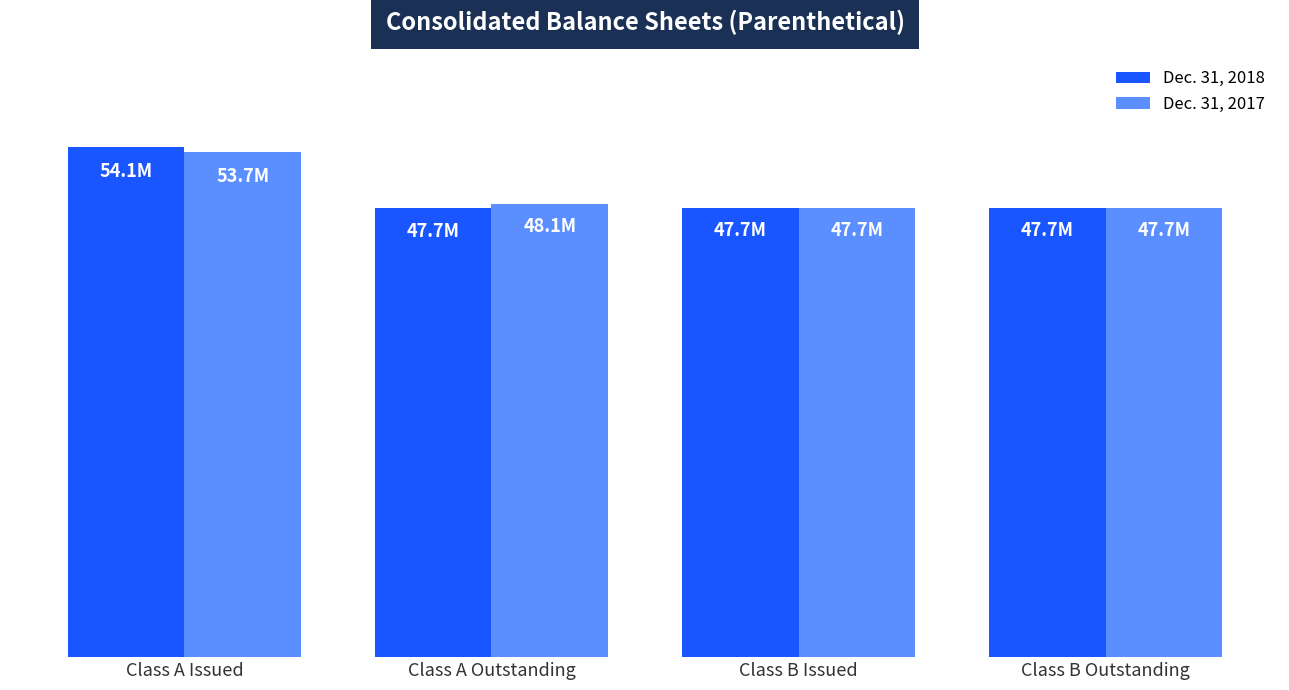

Which label corresponds to the largest value in the chart?

Class A Issued